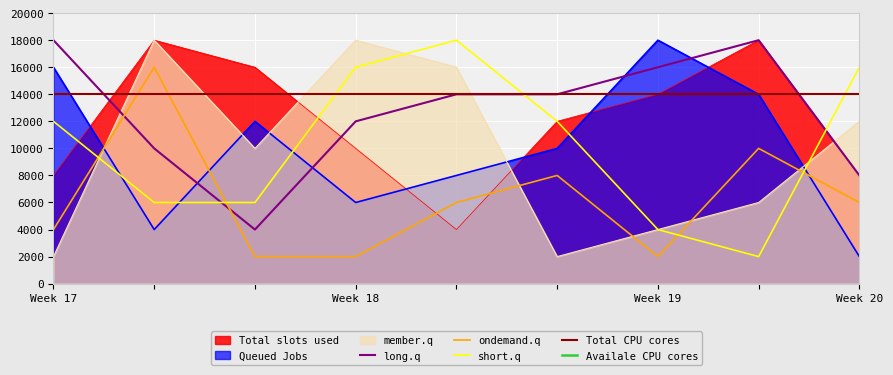

True or false: short.q and ondemand.q intersect in this chart.

True